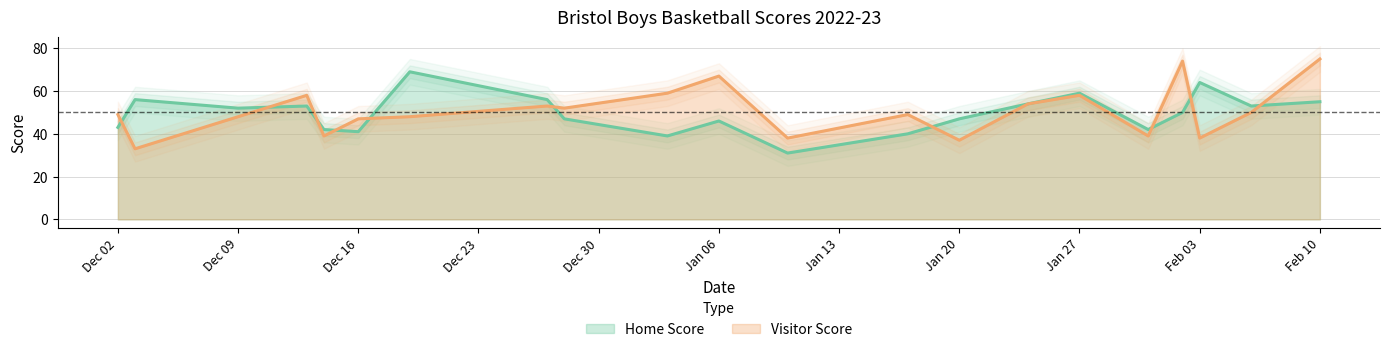

What is the sum of the Home Score values at Feb 10 and Dec 09?

107